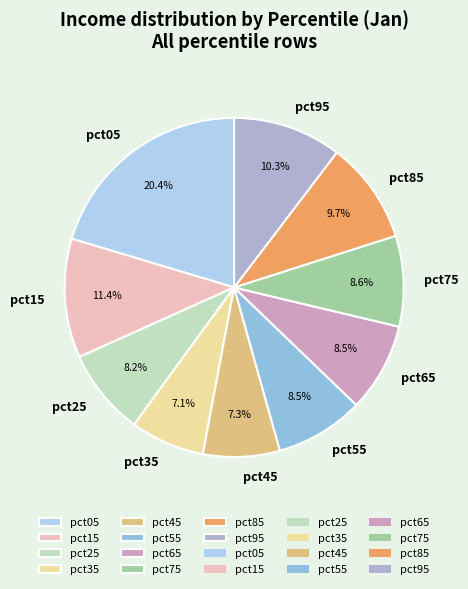

Does pct75 account for over 50% of the chart?

No